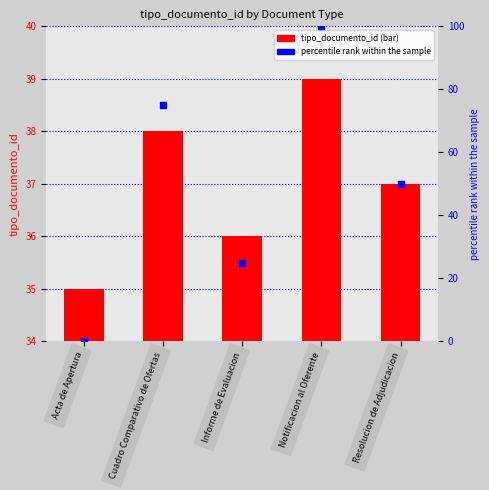

Which series reaches the maximum Y coordinate?

percentile rank within the sample